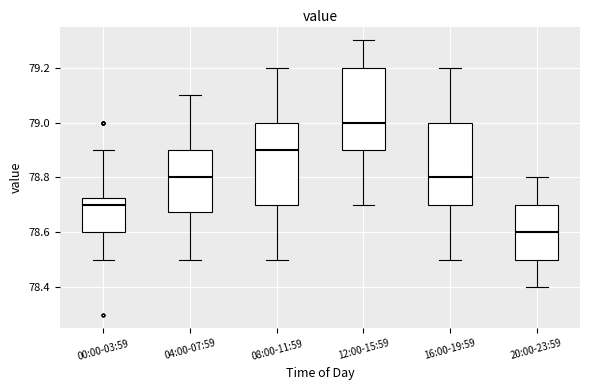

Where is the lower edge of the box for 16:00-19:59 on the y-axis? The values are not printed on the chart, so give them approximately, as read against the axis.

78.70